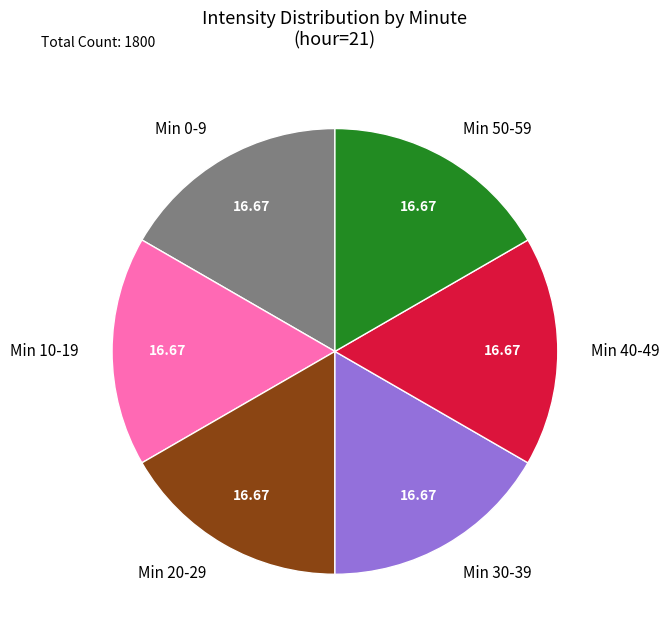

What is the ratio of the value at Min 30-39 to the value at Min 0-9?

1.0